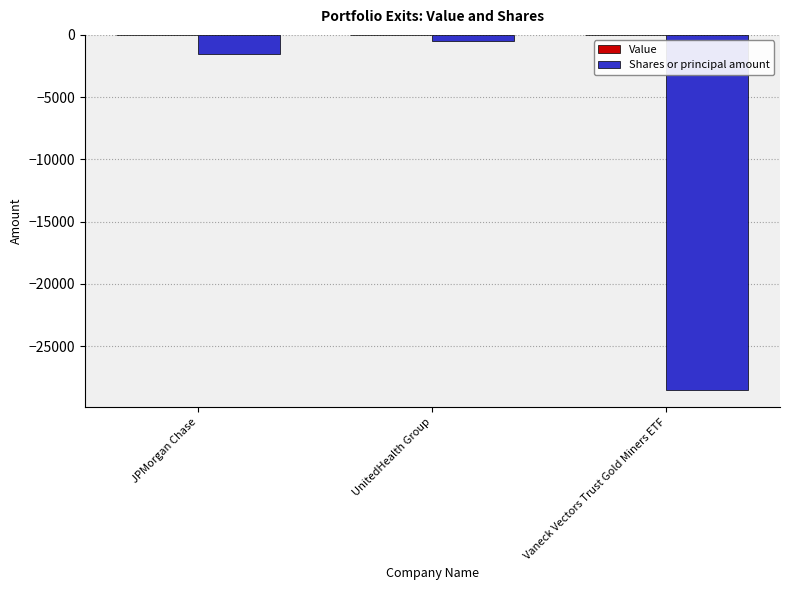

What is the minimum value shown in the chart?

-28500